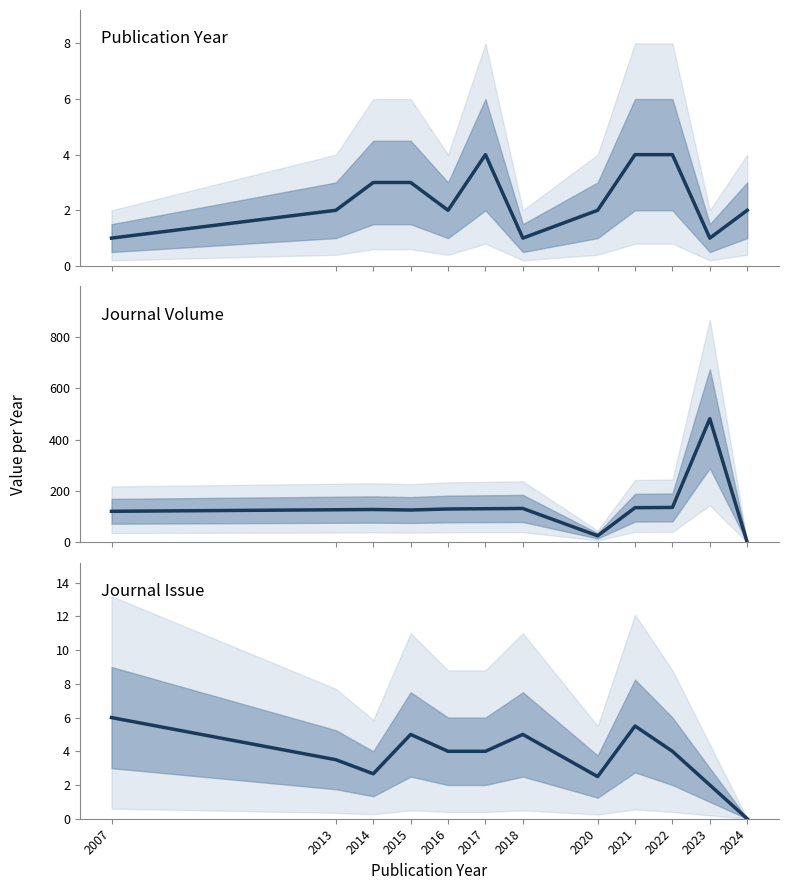

Where do Journal Volume and Publication Year first cross each other?

2023 and 2024